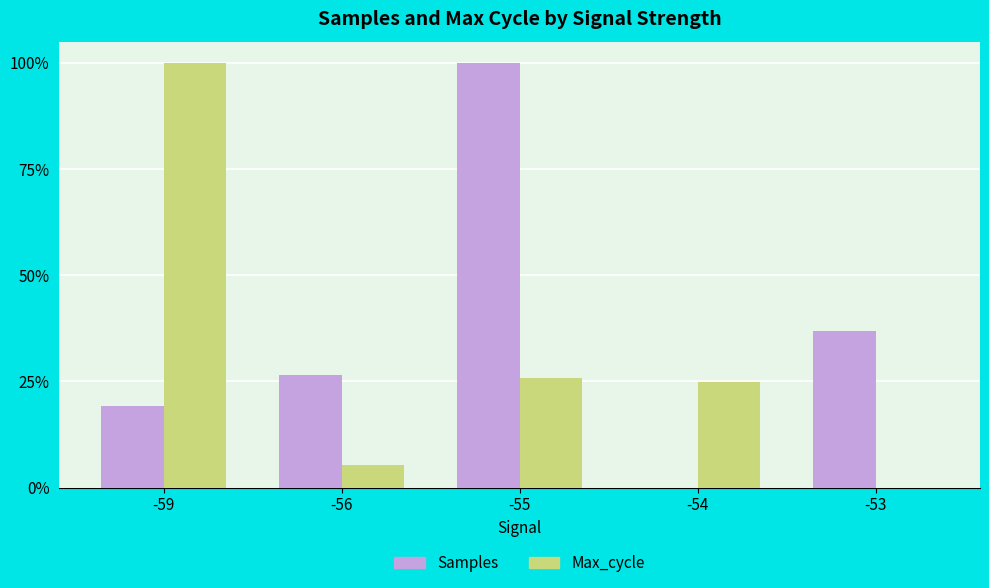

Between -59 and -53, which series saw the biggest shift?

Max_cycle